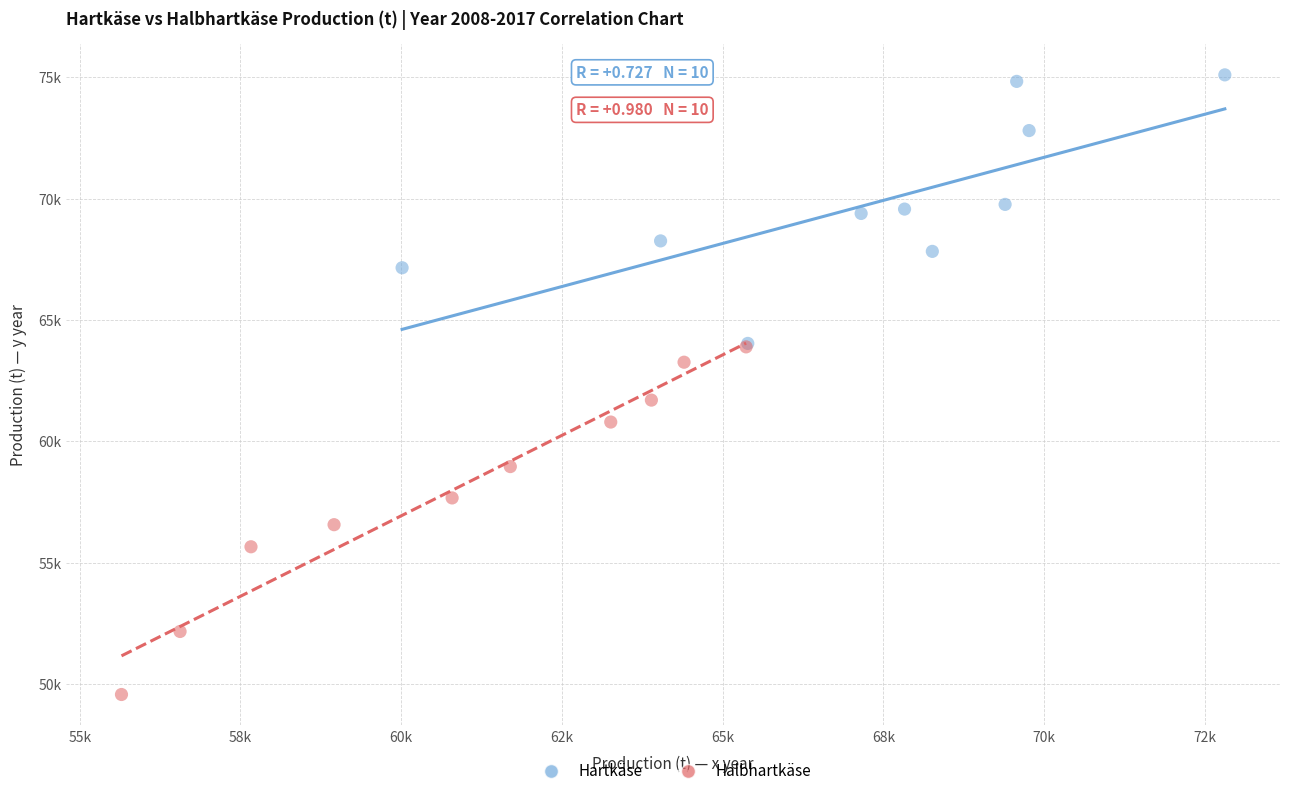

What are all the series names shown in the legend?

Hartkäse, Halbhartkäse